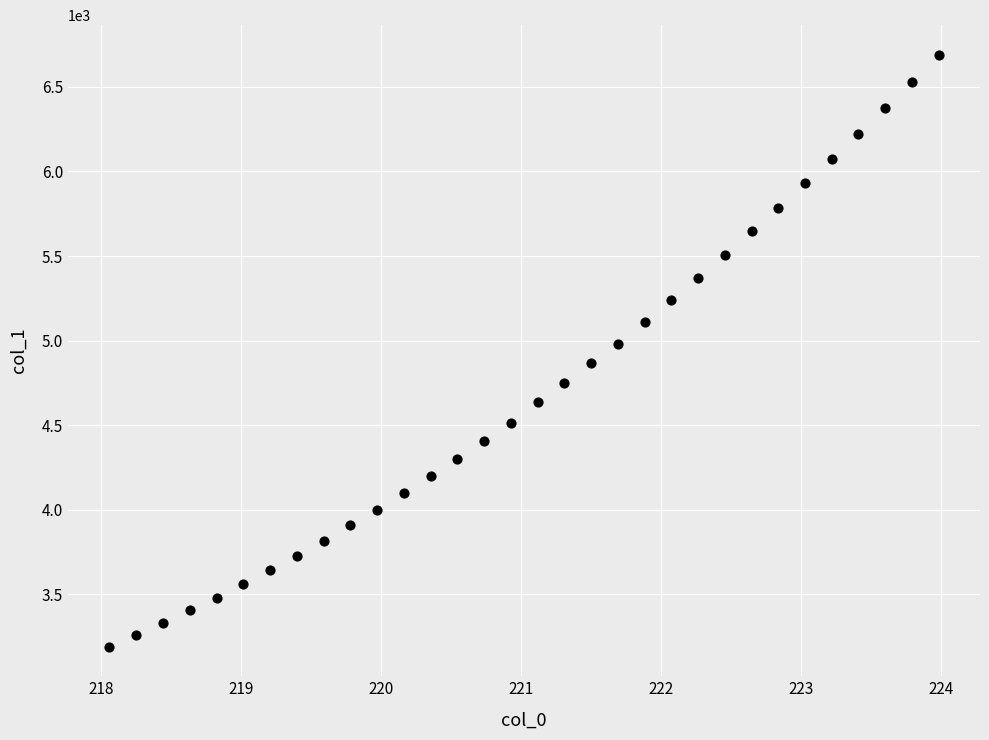

What is the range of X values (max minus min)?

5.9